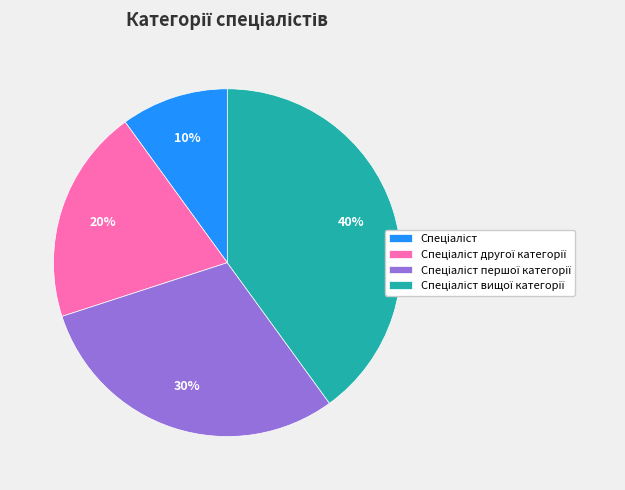

Does any single category account for the majority?

No